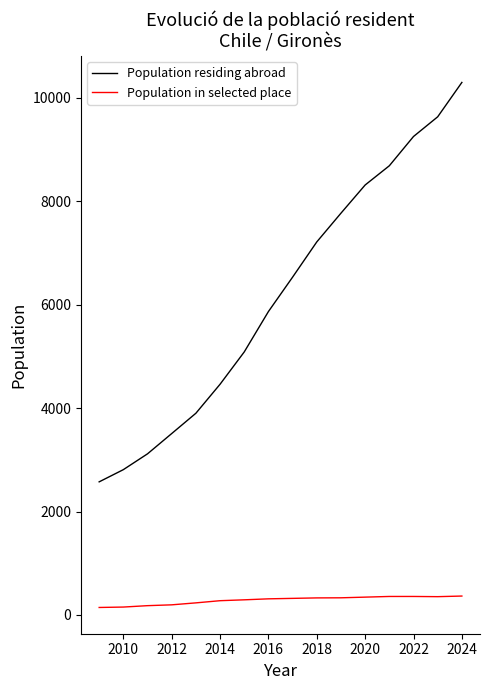

List the series in order of their peak value, highest first.

Population residing abroad, Population in selected place